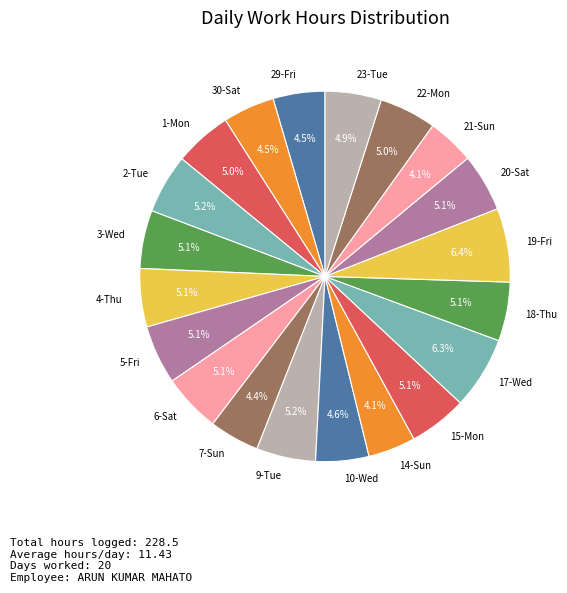

Does 3-Wed represent more than half of the total?

No